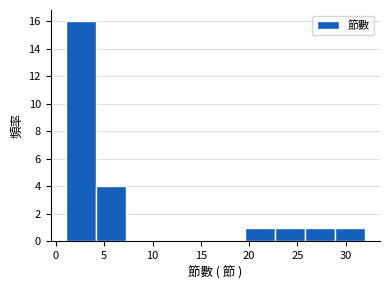

How tall is the bar that spans 22.7 to 25.8 on the x-axis? Neither the bar edges nor the heights are printed on the chart, so give them approximately, as read against the axes.

1